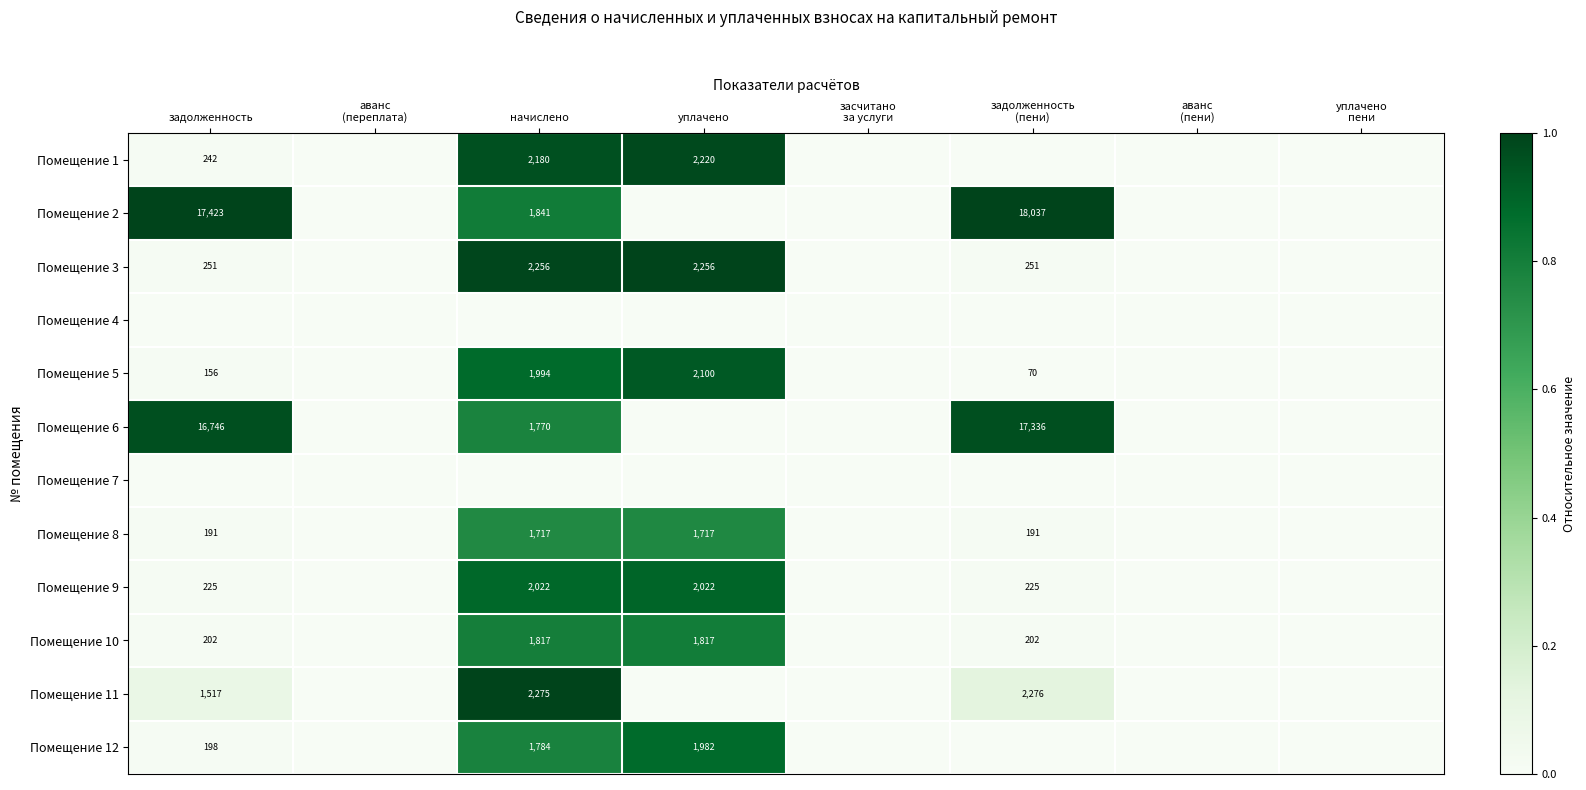

Which label corresponds to the smallest value in the chart?

аванс
(переплата)